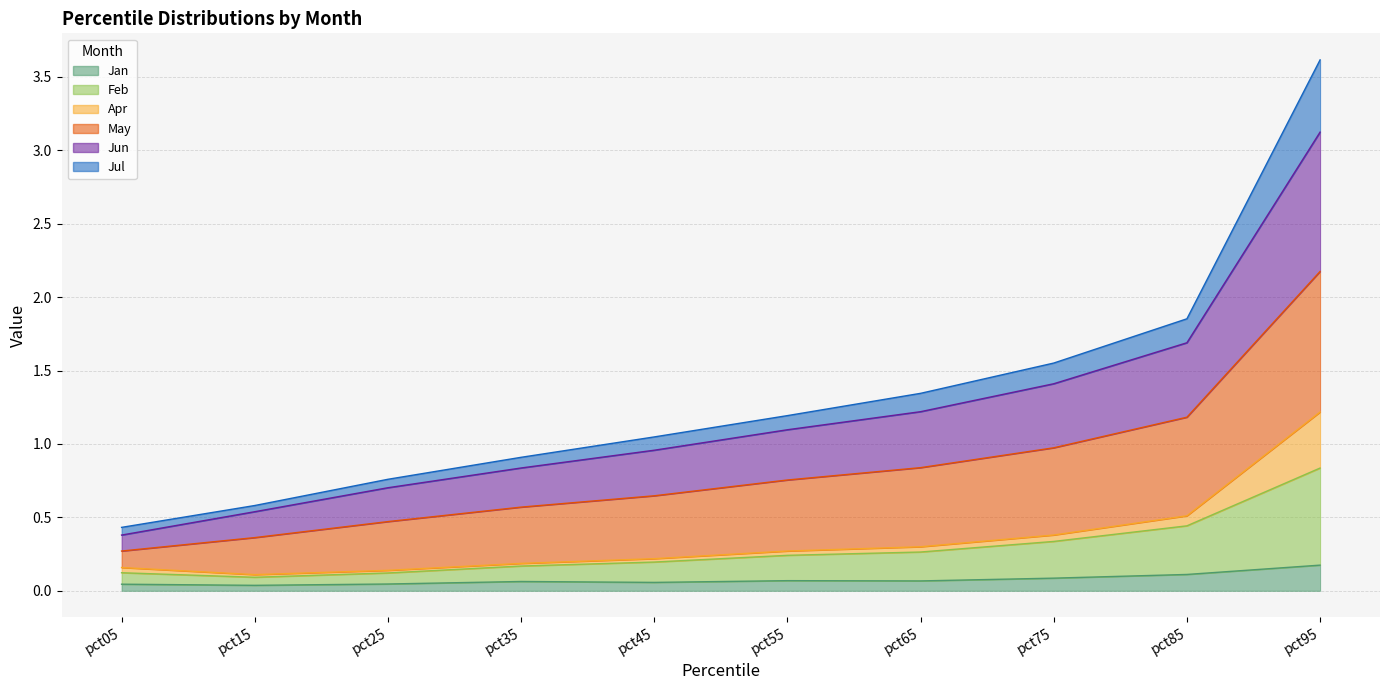

True or false: Feb and Jan intersect in this chart.

False